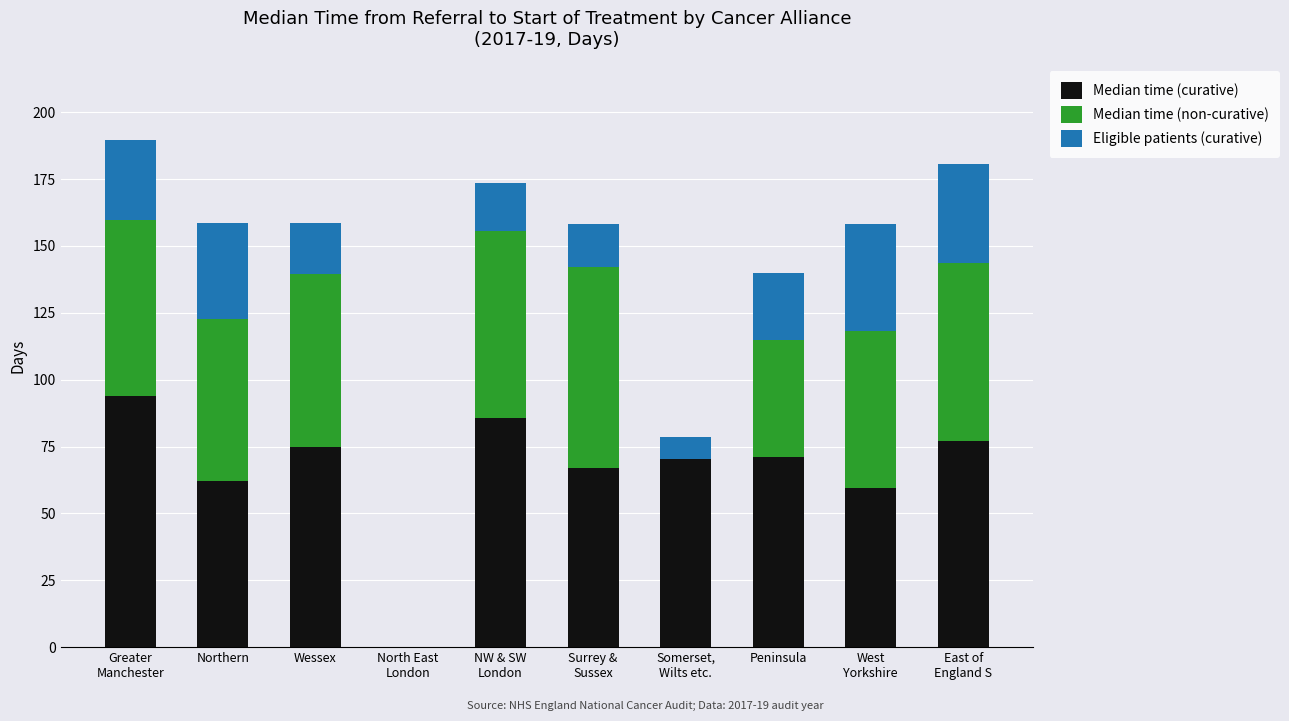

What is the total value across all series at Wessex?

158.5